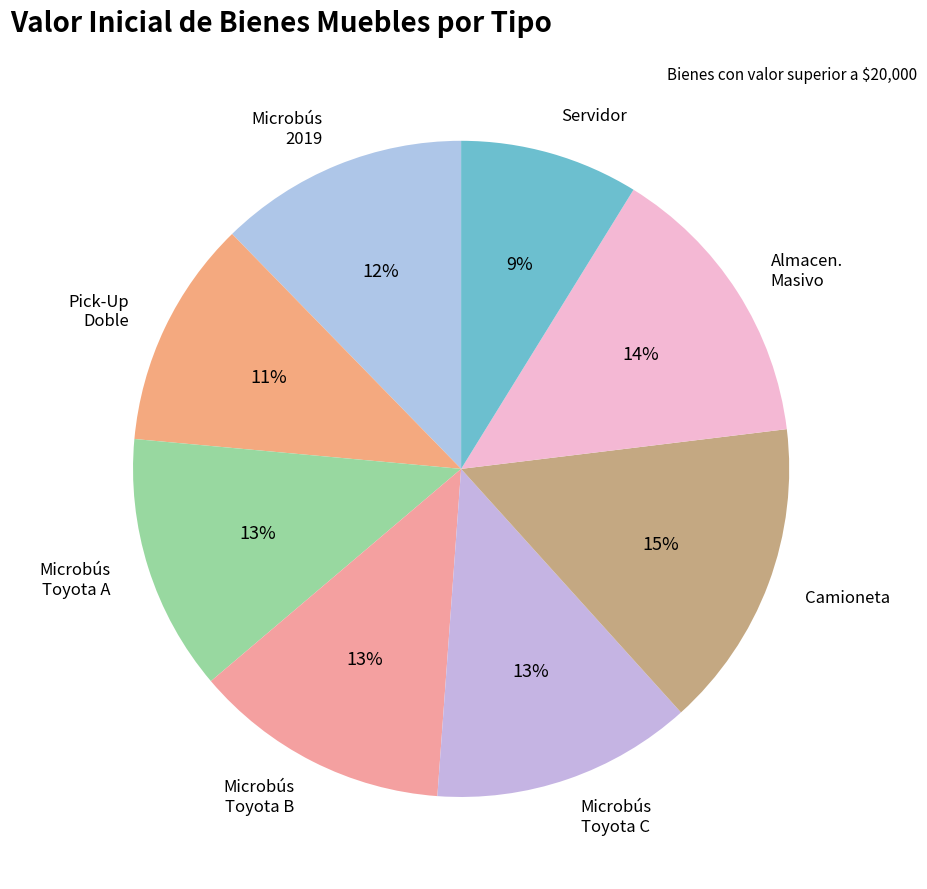

Combined, do Almacen. Masivo and Microbús Toyota A account for over 50%?

No